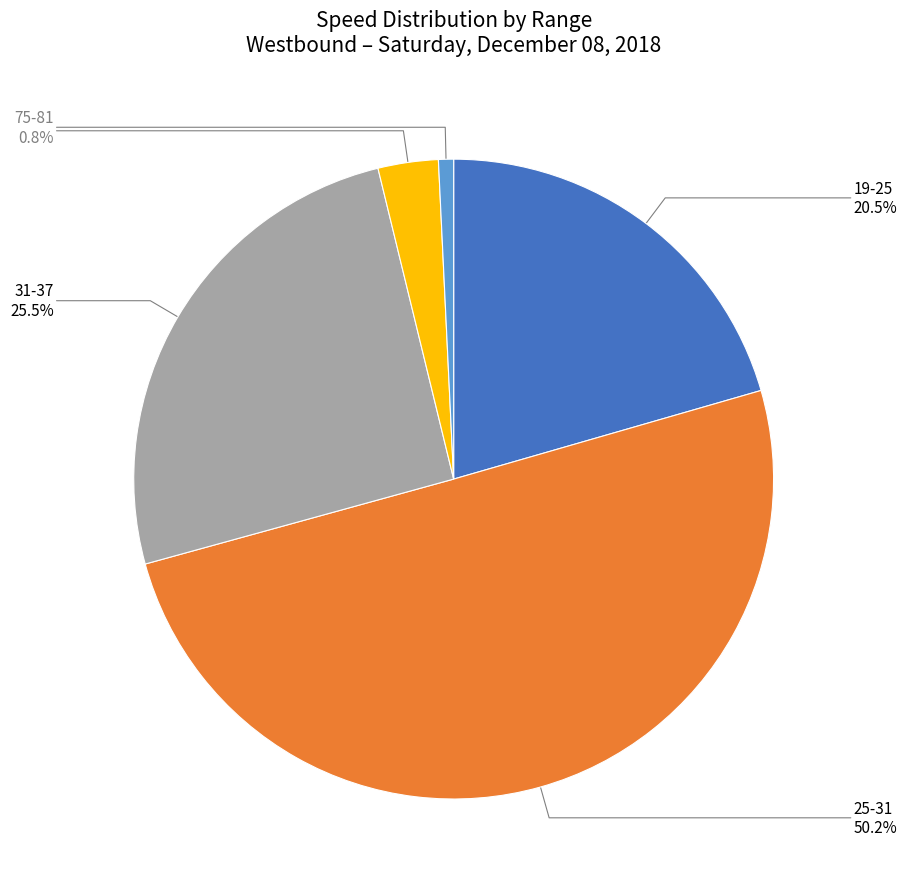

Which has a higher value, 37-43 or 25-31?

25-31